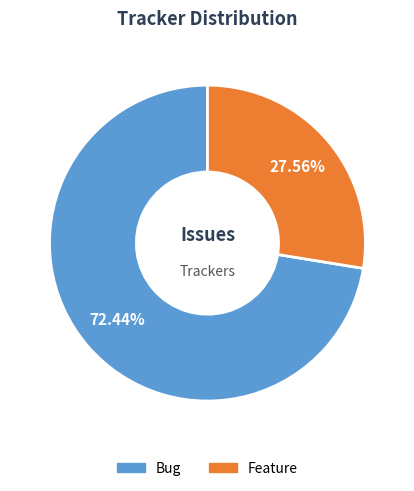

How many slices are in this pie chart?

2